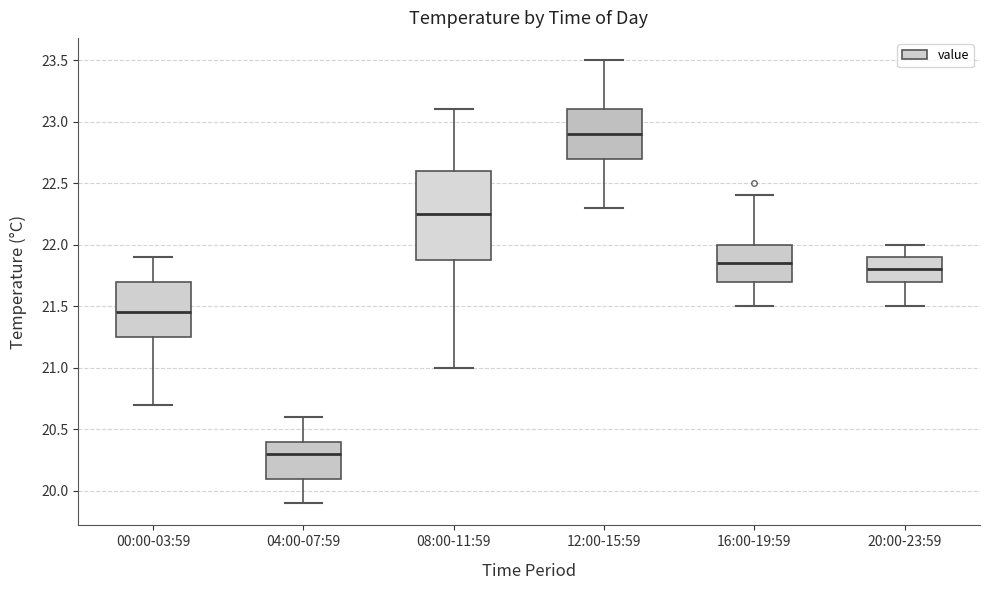

Which box is the tallest, from its lower edge to its upper edge?

08:00-11:59